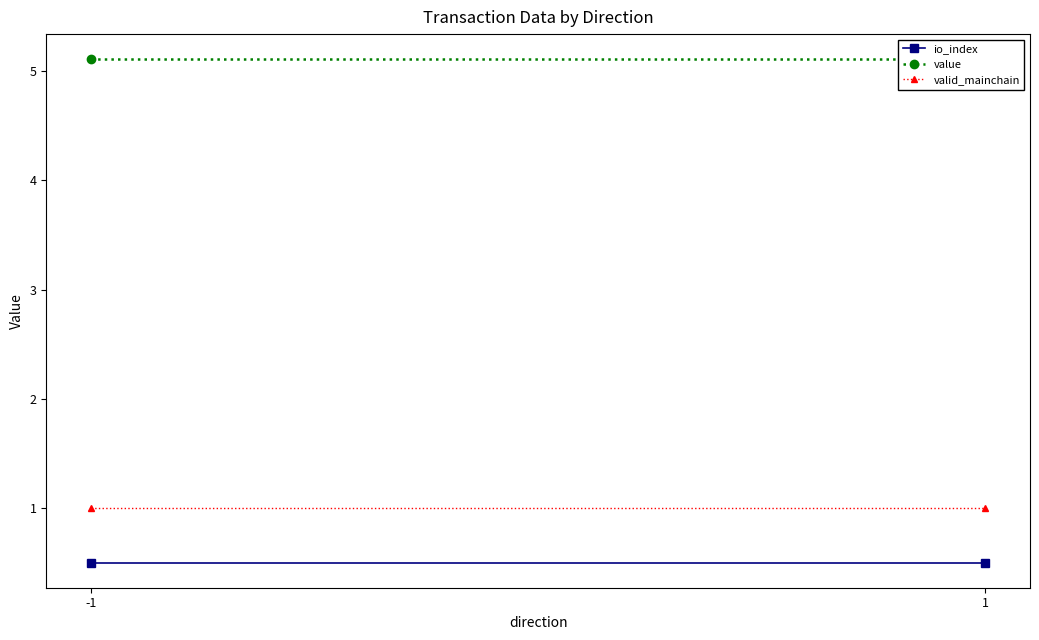

At which category is the sum across all series the highest?

-1